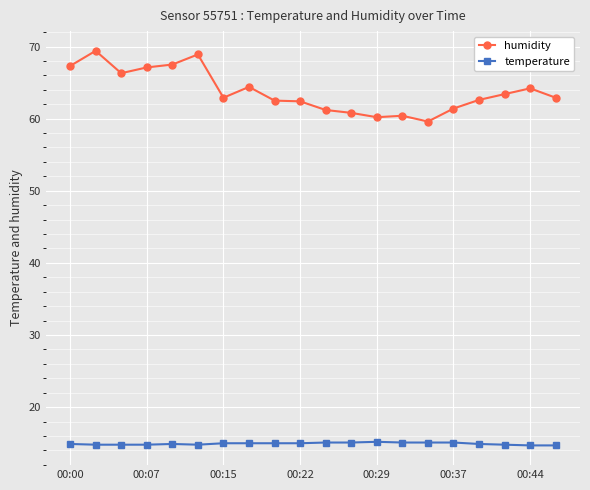

List the series in order of their peak value, lowest first.

temperature, humidity